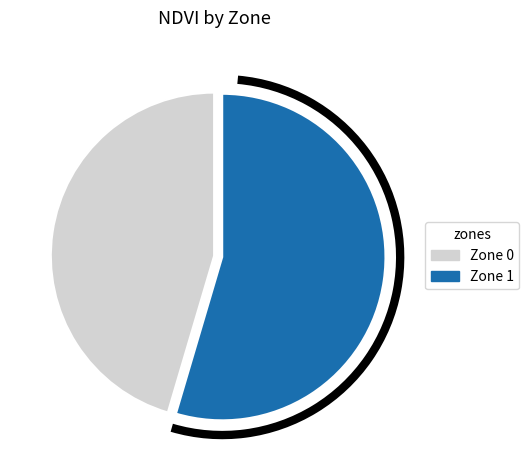

How many segments does this pie chart have?

2